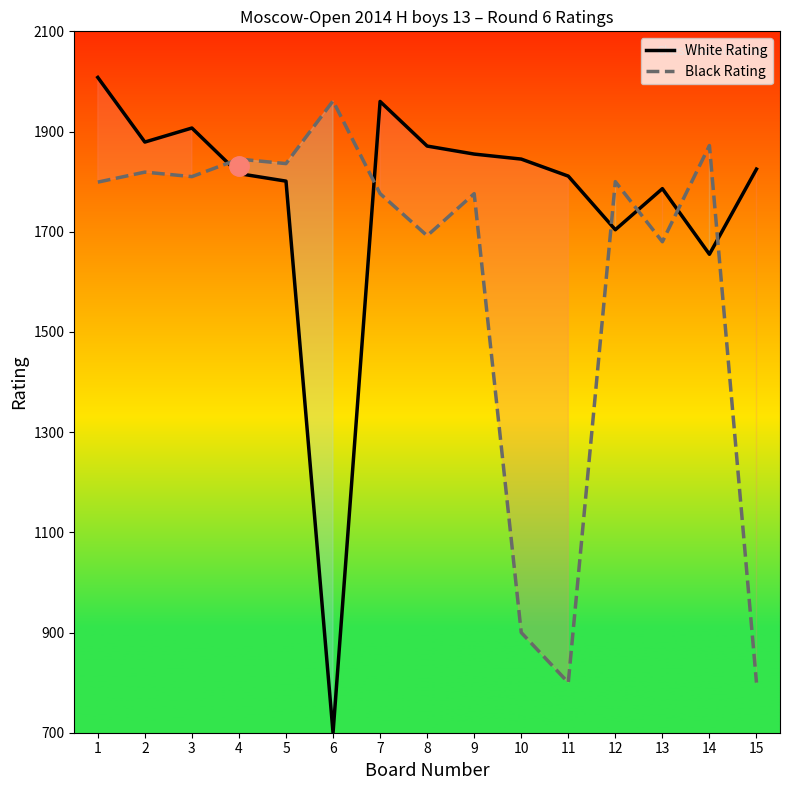

The Black Rating series shows 1680 at 13. True or false?

True